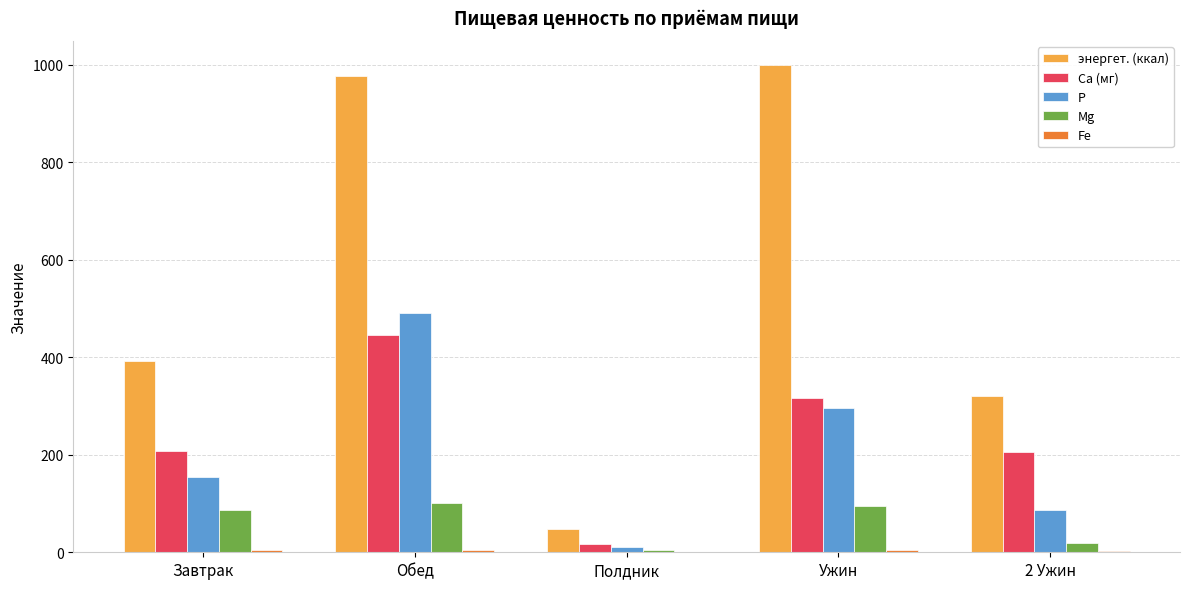

Between Полдник and 2 Ужин, which series saw the biggest shift?

энергет. (ккал)